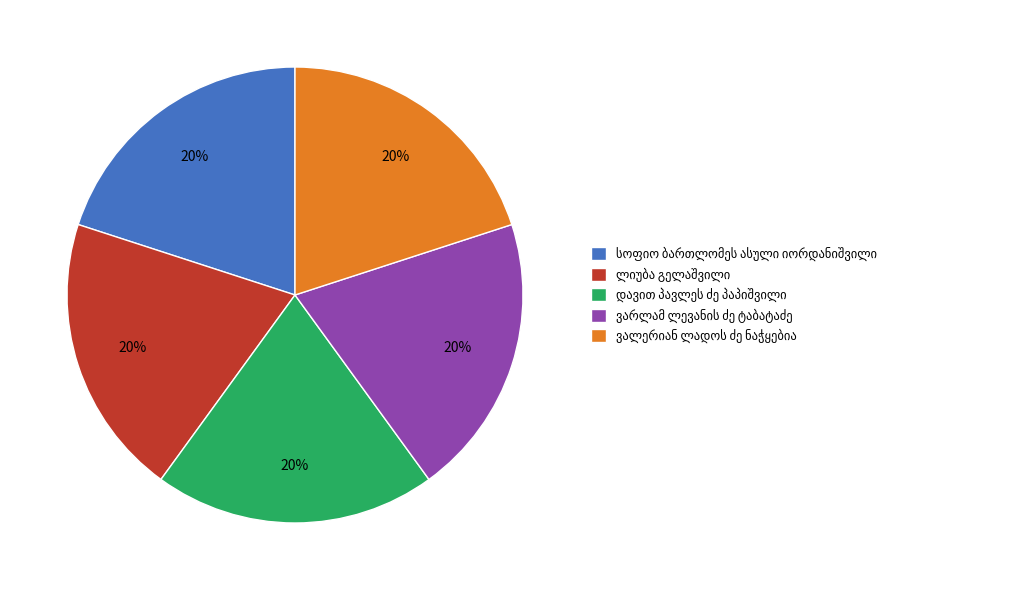

Does any single category account for the majority?

No